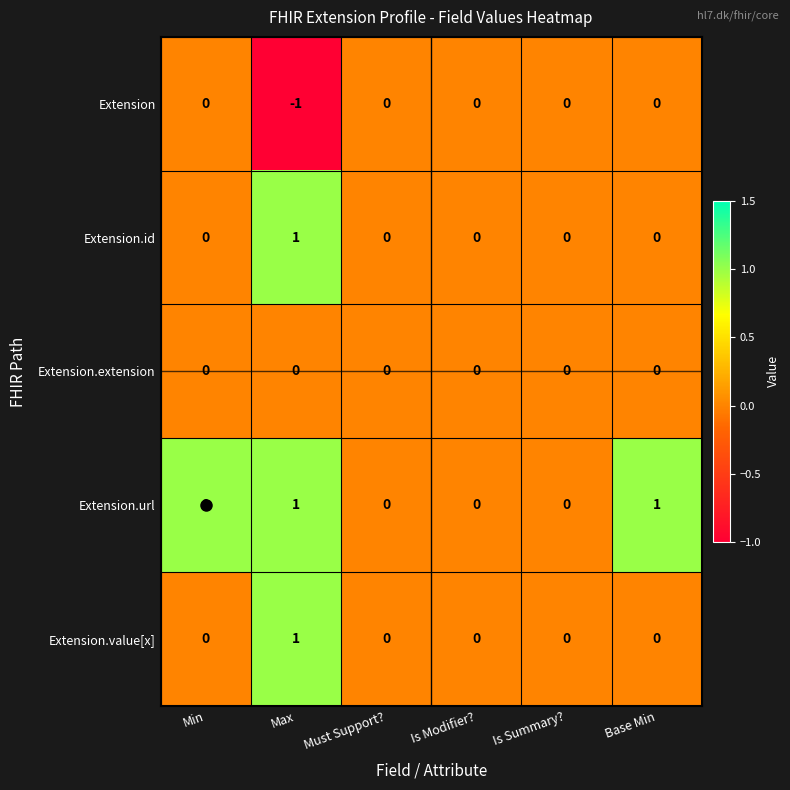

True or false: Extension.value[x] has a value of 1 at Must Support?.

False